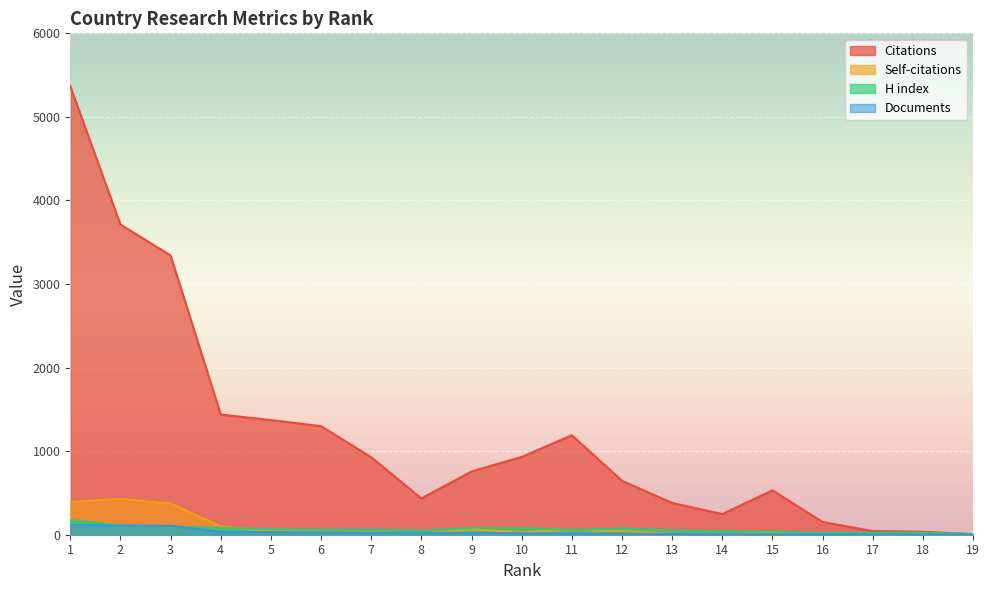

Is it true that Citations equals 248 at 14?

True